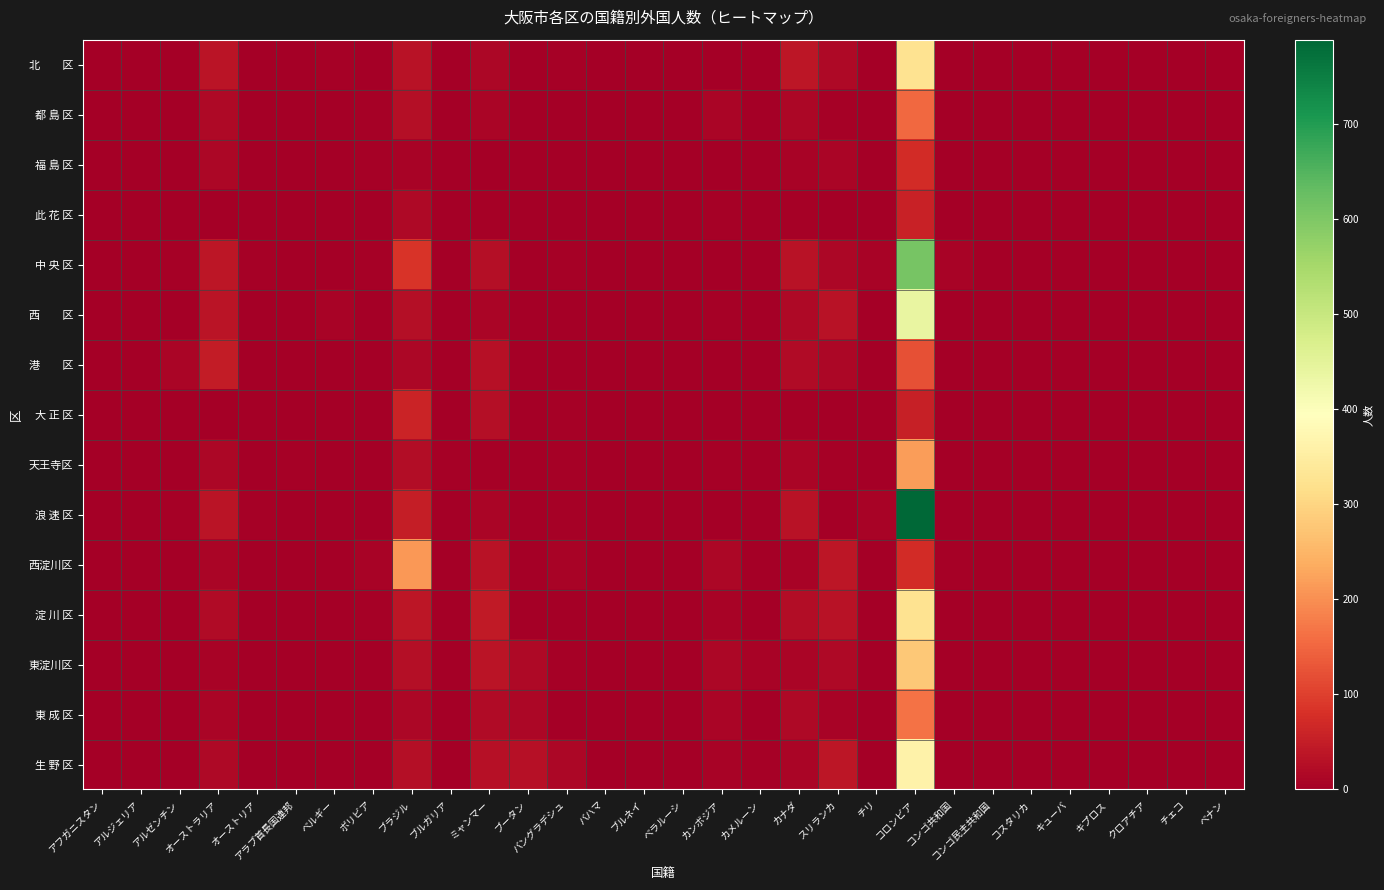

At how many categories does at least one series exceed 551?

1